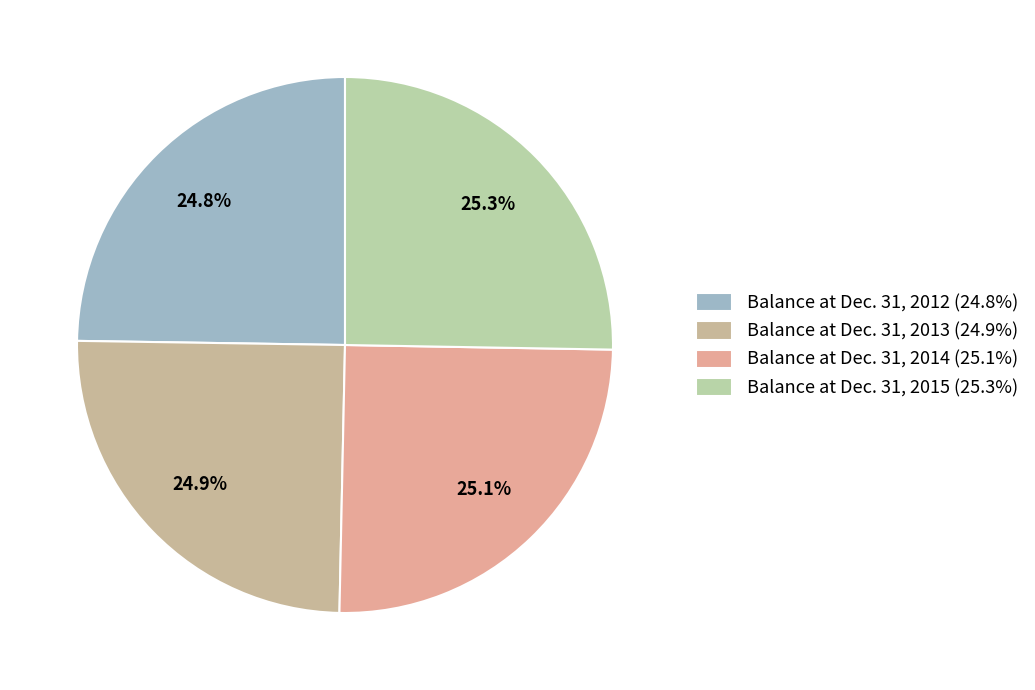

To the nearest percent, what percentage of the pie is Balance at Dec. 31, 2014?

25%